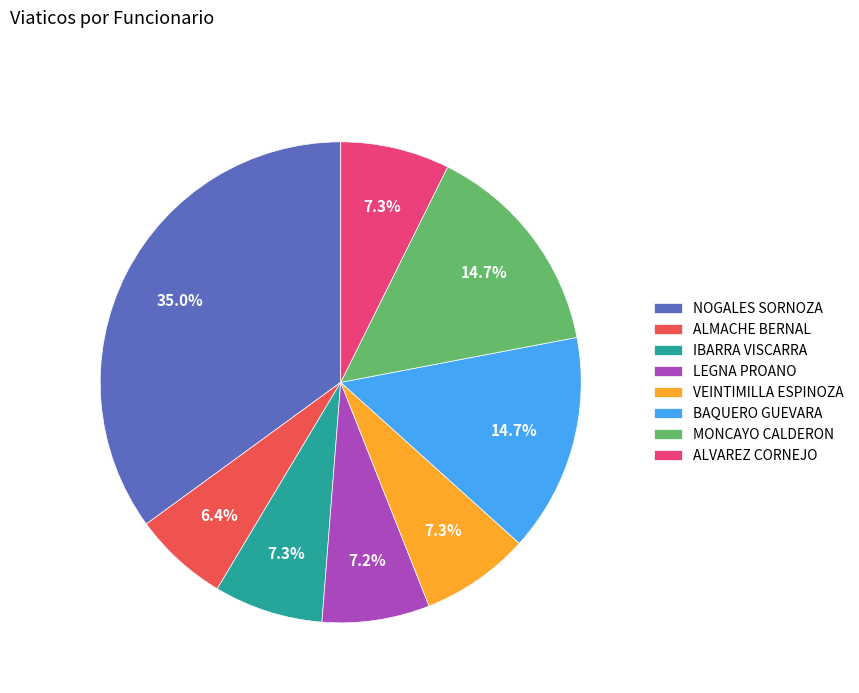

Count the number of slices in the pie.

8